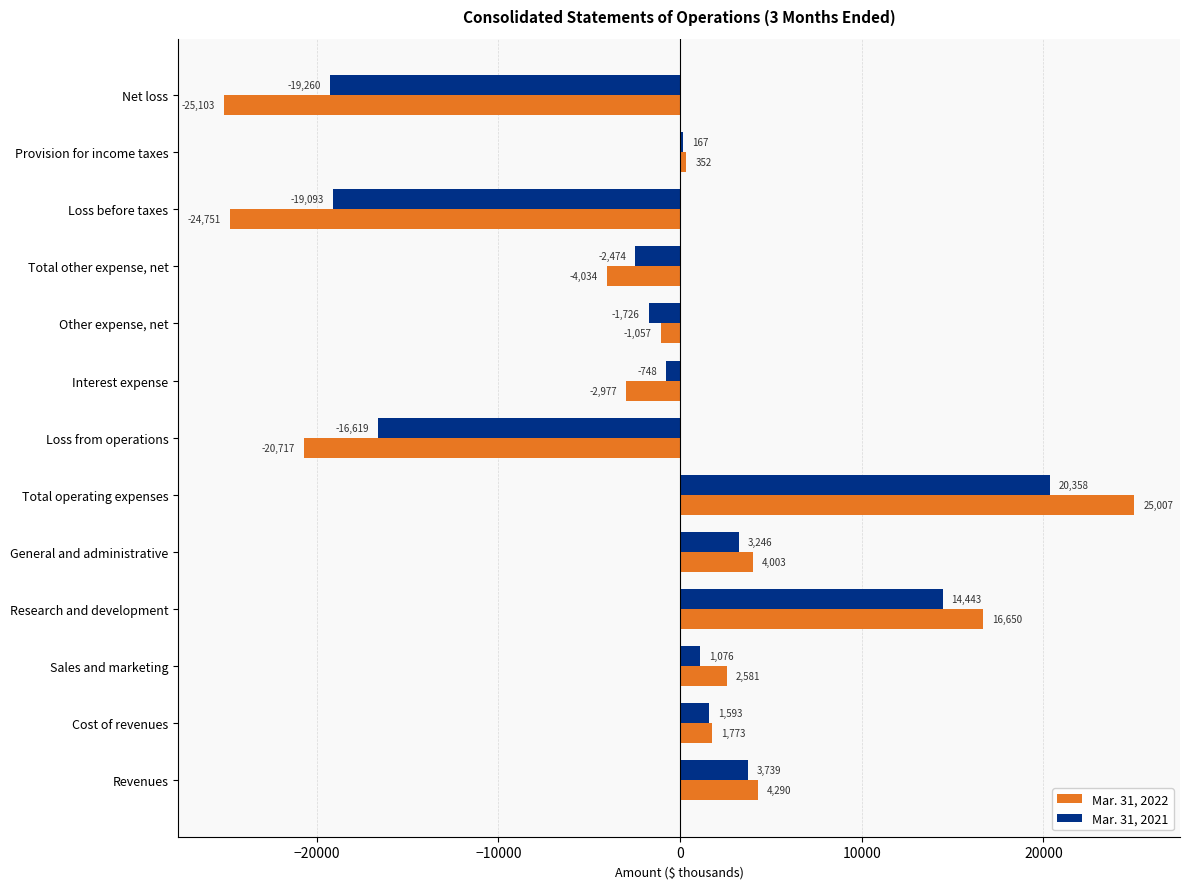

What is the average value of the Mar. 31, 2022 series?

-1845